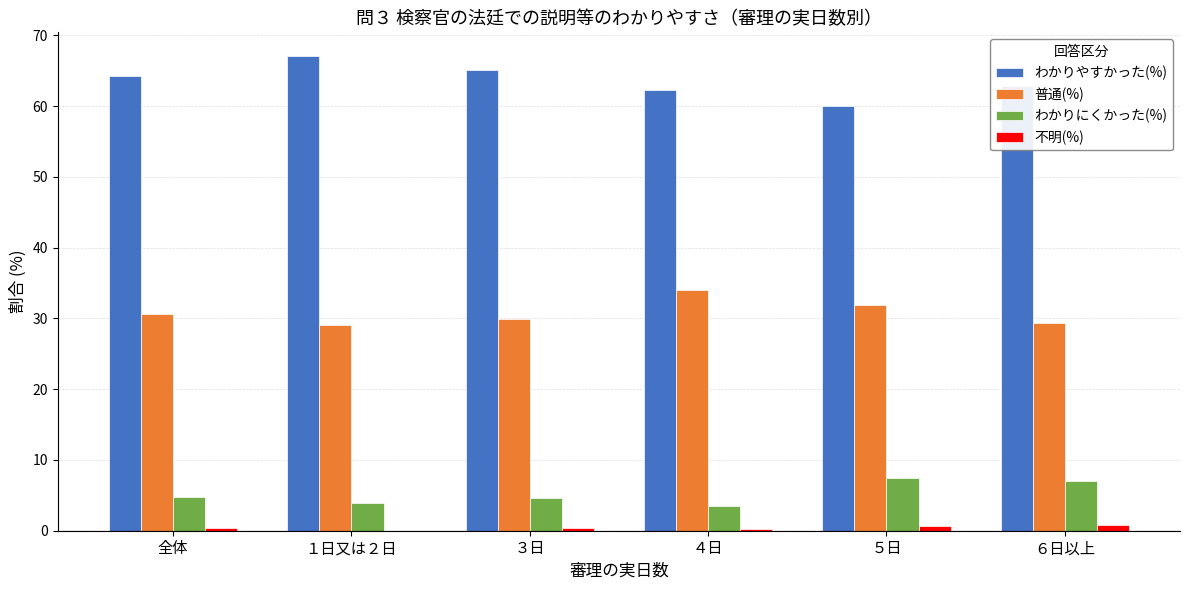

What is the greatest value displayed?

67.1